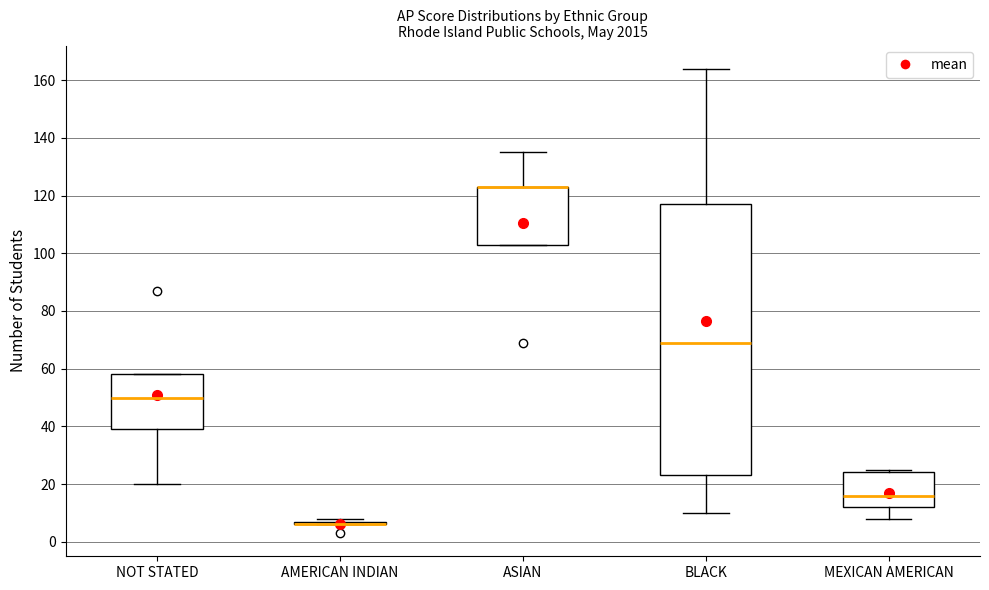

Comparing the boxes themselves (not the whiskers), which one is the tallest?

BLACK